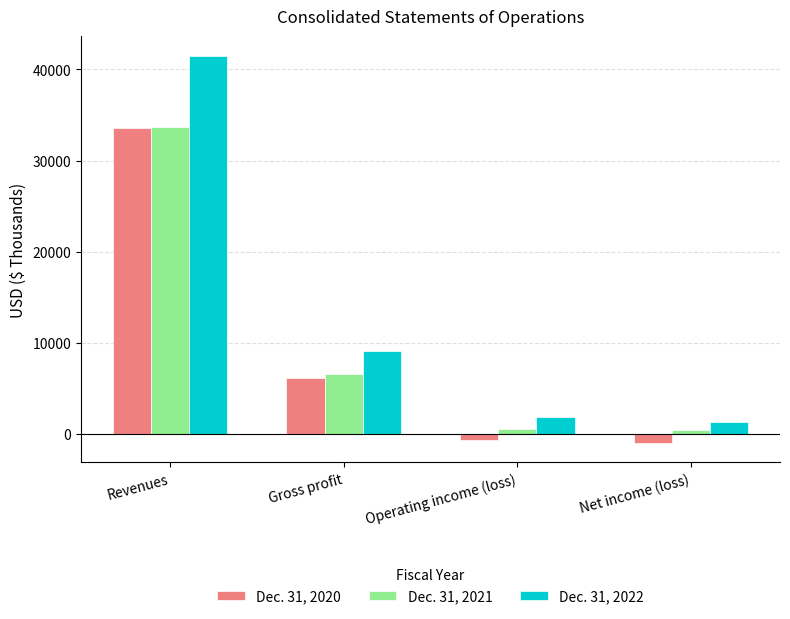

At which label does Dec. 31, 2021 first exceed 6586?

Revenues